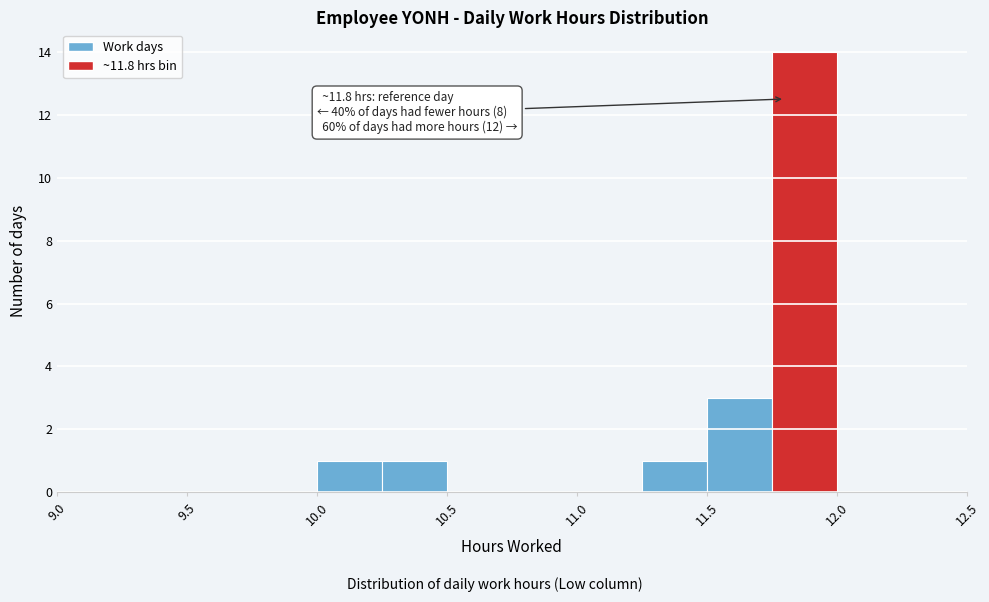

Which range on the x-axis has the tallest bar?

11.75 to 12.00